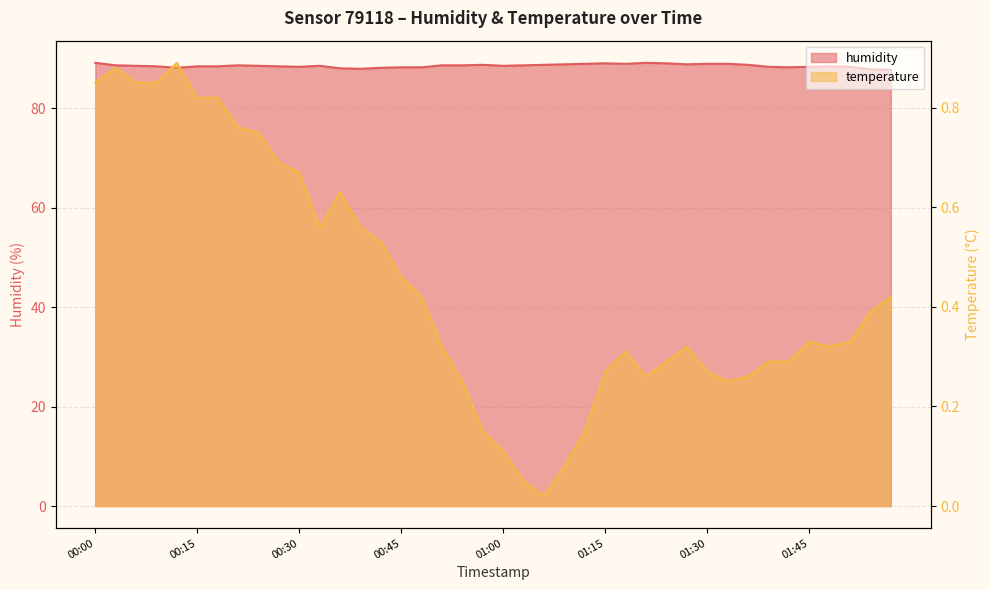

At which category is the sum across all series the highest?

00:00